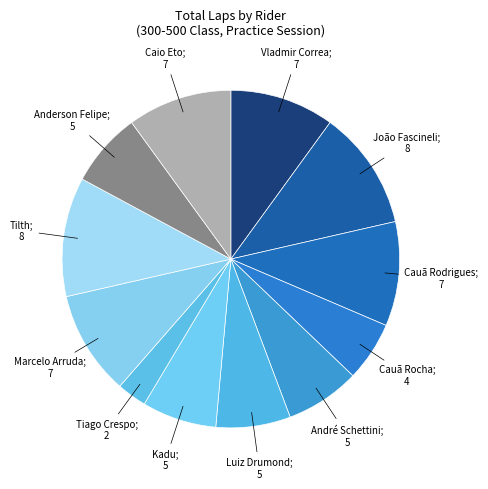

Count the number of slices in the pie.

12